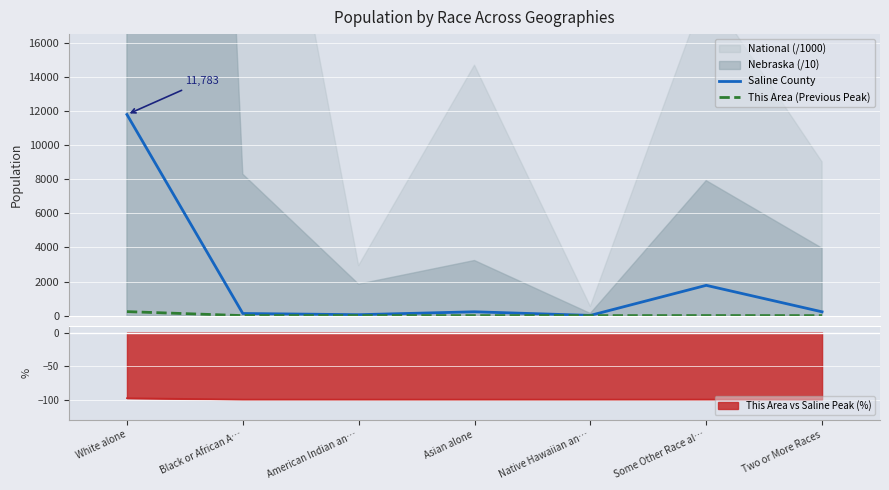

What position from the right is Asian alone?

4